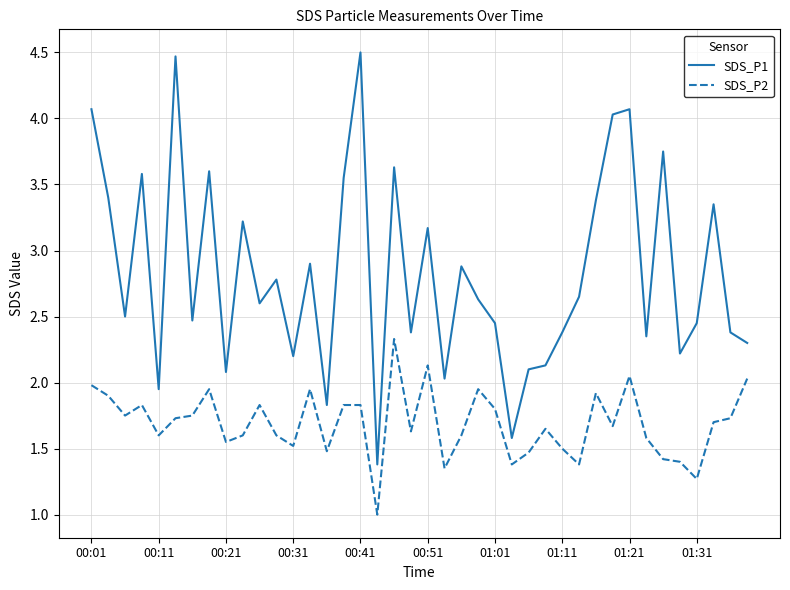

True or false: SDS_P2 and SDS_P1 cross at least once.

False